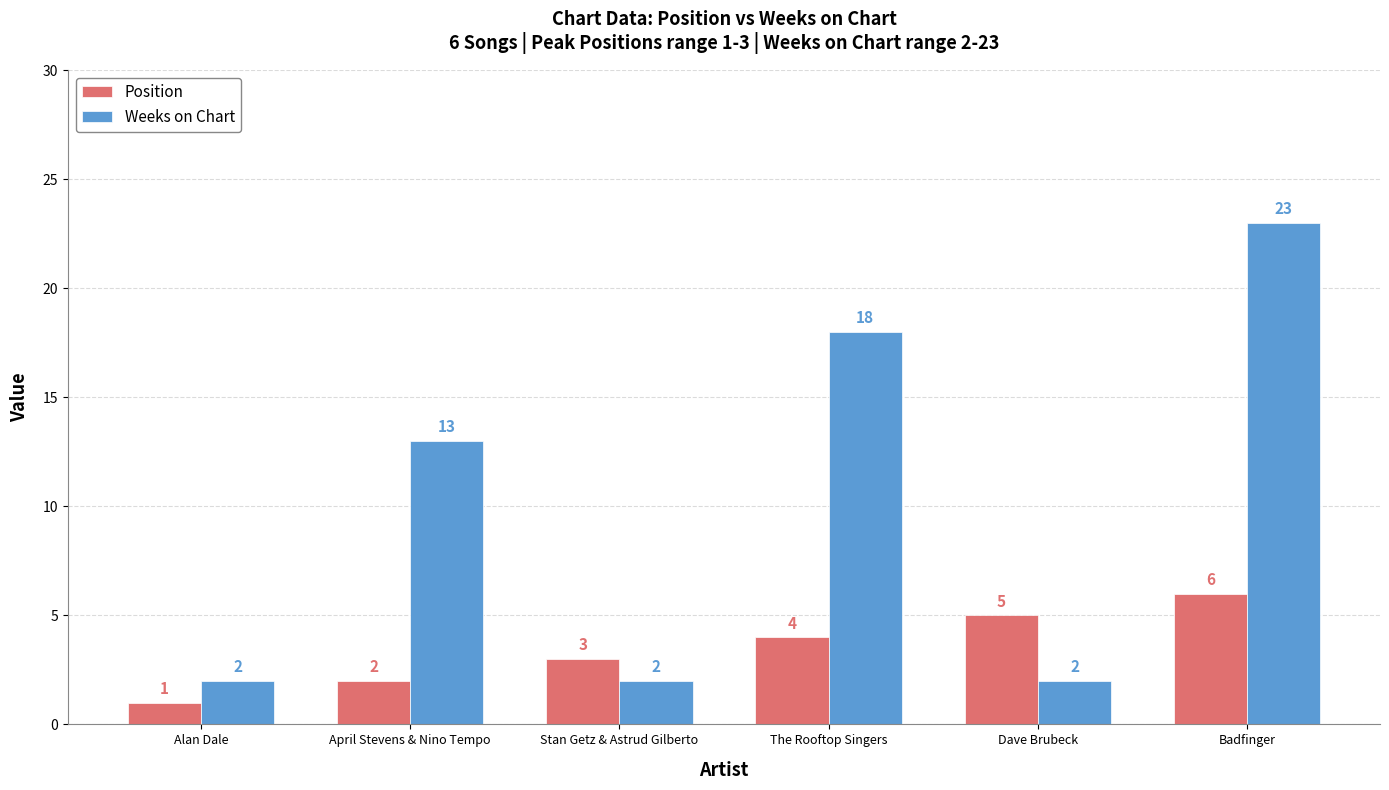

What is the total value across all series at The Rooftop Singers?

22